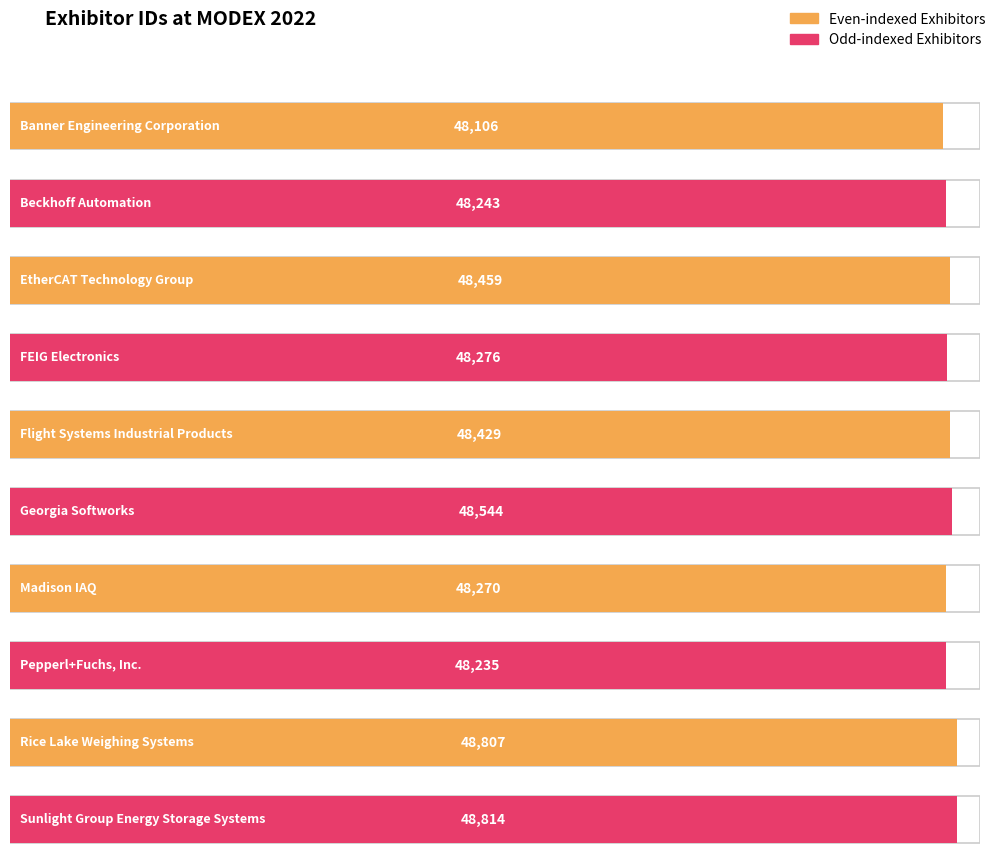

Rank the categories by value from highest to lowest.

Sunlight Group Energy Storage Systems, Rice Lake Weighing Systems, Georgia Softworks, EtherCAT Technology Group, Flight Systems Industrial Products, FEIG Electronics, Madison IAQ, Beckhoff Automation, Pepperl+Fuchs, Inc., Banner Engineering Corporation